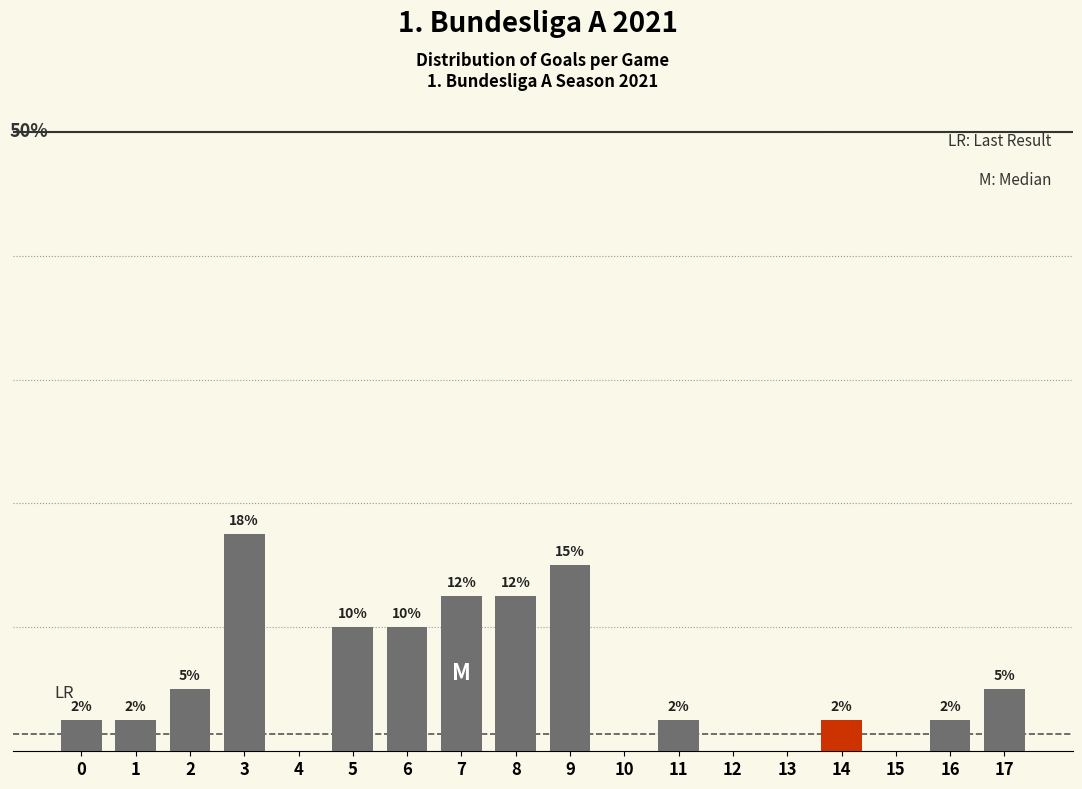

Are the bars horizontal?

No